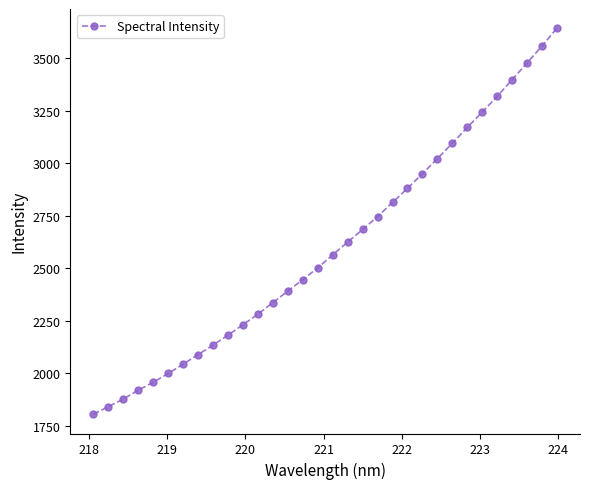

What is the sum of all values?

83202.5